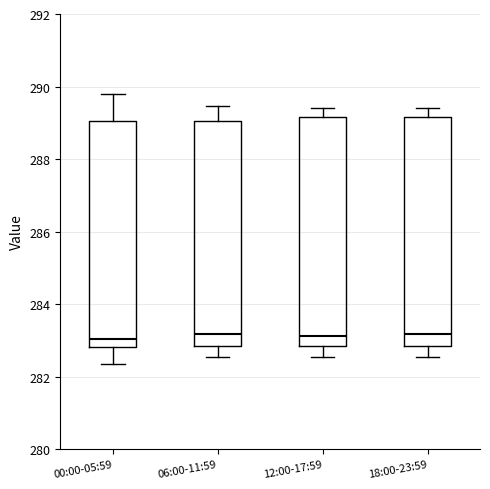

Reading left to right, transcribe this box plot: for each box, give where its median line is, the range the box spans, and where its two whiskers end, as read against the y-axis. The values are not printed on the chart, so give them approximately, as read against the axis.

00:00-05:59: median 283.0, box 282.8 to 289.0, whiskers 282.4 to 289.8
06:00-11:59: median 283.2, box 282.8 to 289.0, whiskers 282.6 to 289.4
12:00-17:59: median 283.2, box 282.8 to 289.2, whiskers 282.6 to 289.4
18:00-23:59: median 283.2, box 282.8 to 289.2, whiskers 282.6 to 289.4